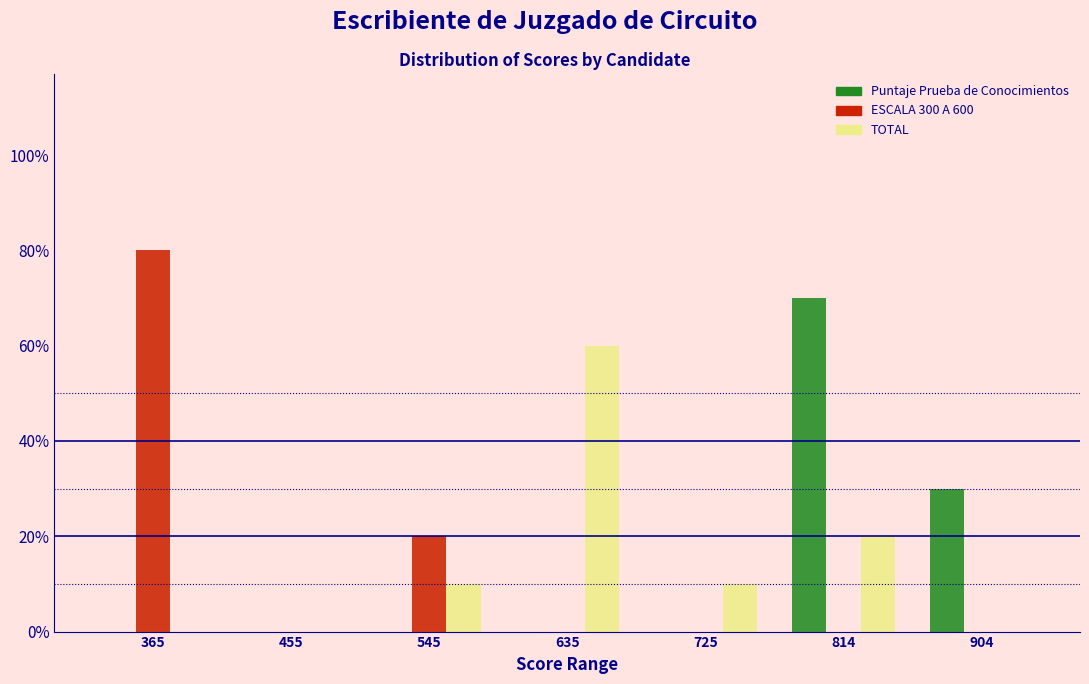

Reading left to right, list every range on the x-axis with the height of the bar of each series over it. Neither the bar edges nor the heights are printed on the chart, so give them approximately, as read against the axes.

320 to 410: Puntaje Prueba de Conocimientos=0	ESCALA 300 A 600=80	TOTAL=0
410 to 500: Puntaje Prueba de Conocimientos=0	ESCALA 300 A 600=0	TOTAL=0
500 to 590: Puntaje Prueba de Conocimientos=0	ESCALA 300 A 600=20	TOTAL=10
590 to 680: Puntaje Prueba de Conocimientos=0	ESCALA 300 A 600=0	TOTAL=60
680 to 770: Puntaje Prueba de Conocimientos=0	ESCALA 300 A 600=0	TOTAL=10
770 to 860: Puntaje Prueba de Conocimientos=70	ESCALA 300 A 600=0	TOTAL=20
860 to 950: Puntaje Prueba de Conocimientos=30	ESCALA 300 A 600=0	TOTAL=0